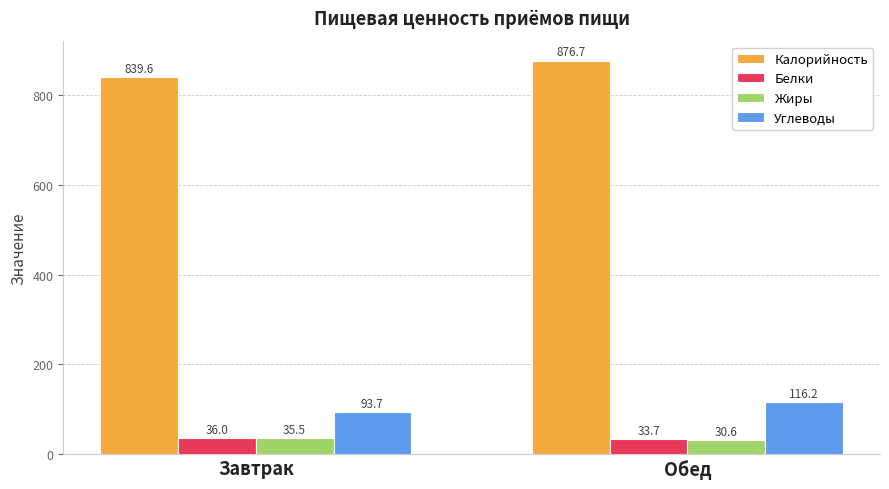

Count the number of categories in the chart.

2